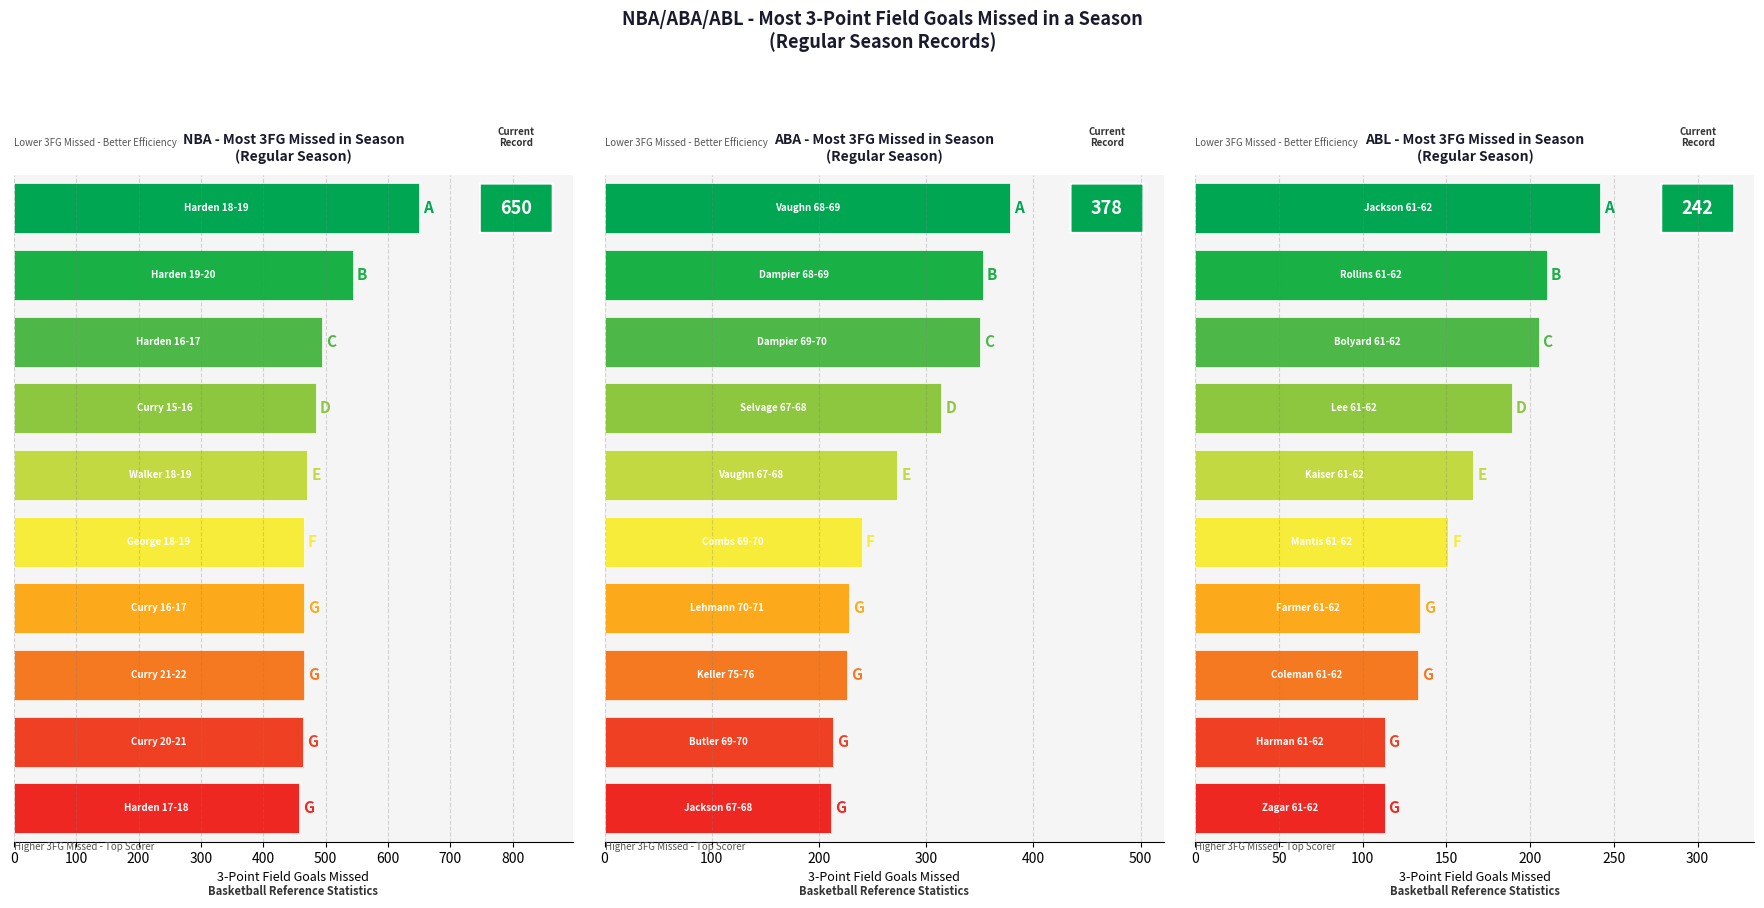

Reading left to right, extract all data points from this chart.

NBA: 650	544	494	484	471	465	465	465	464	457
ABA: 378	353	350	314	273	240	228	226	213	211
ABL: 242	210	205	189	166	151	134	133	113	113